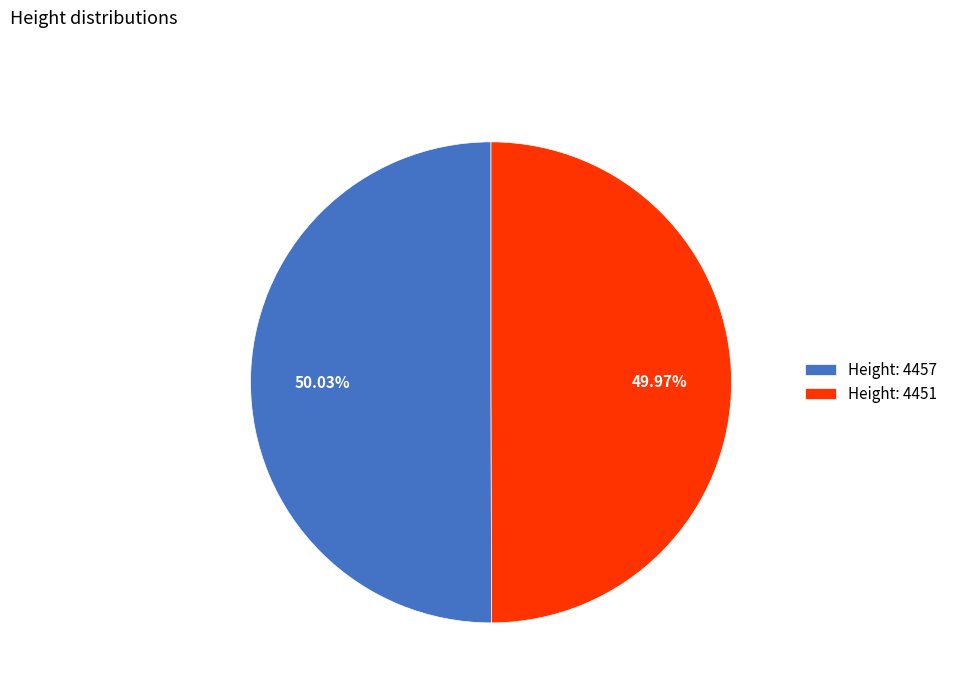

Combined, do Height: 4451 and Height: 4457 account for over 50%?

Yes